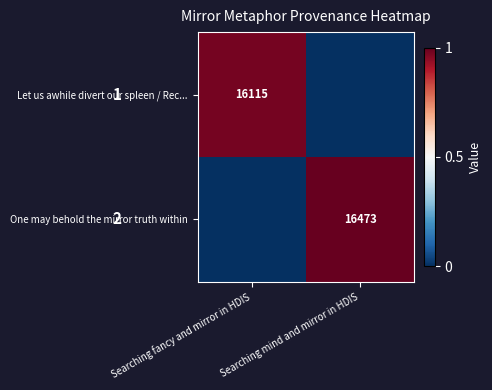

Is it true that Let us awhile divert our spleen / Rec... equals 3829 at Searching fancy and mirror in HDIS?

False